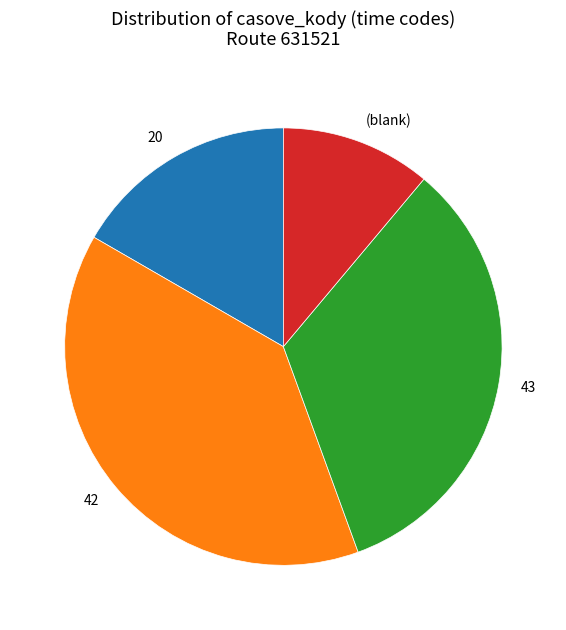

Is there any slice that represents more than half of the pie?

No